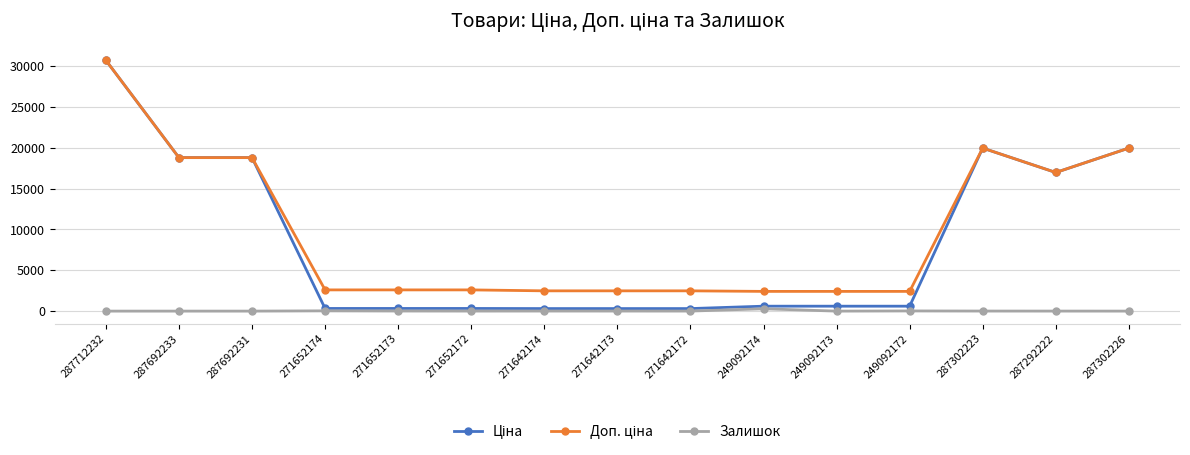

At which category is the sum across all series the highest?

287712232